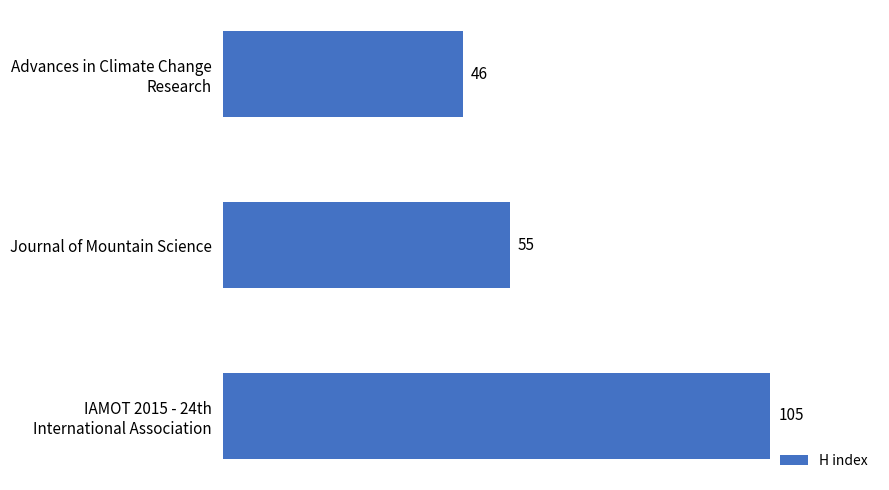

What is the value of the 2nd bar from the top?

55